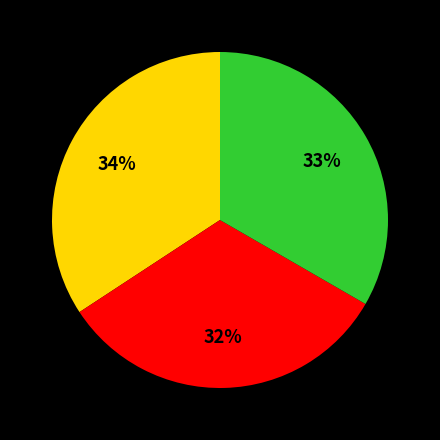

Is there a majority slice in this chart?

No